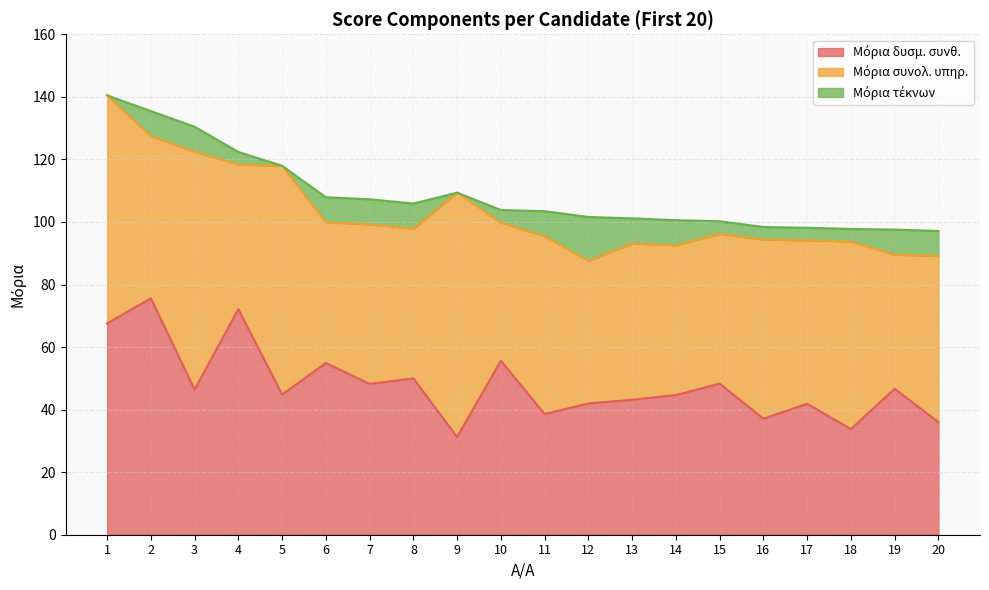

Which series has the largest total across all categories?

Μόρια συνολ. υπηρ.